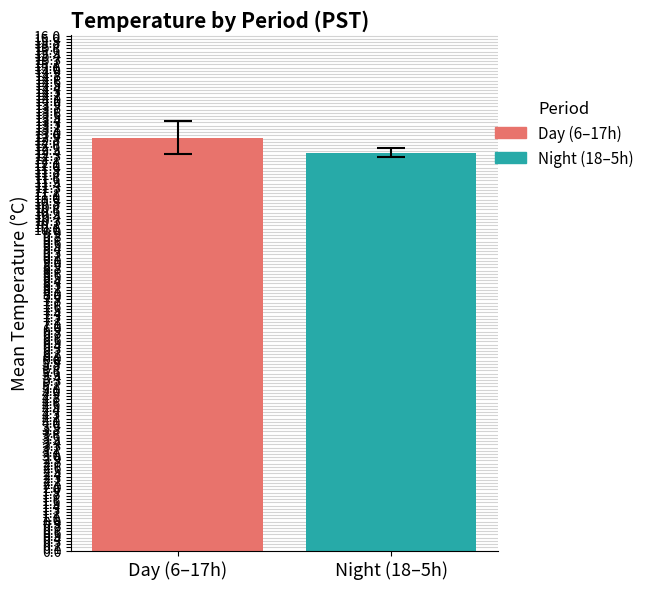

What is the maximum value for Day (6–17h)?

12.8